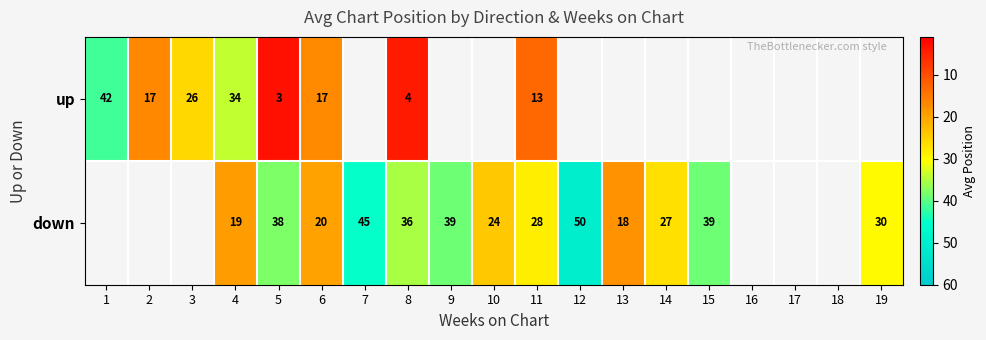

The value of down at 7 is 45.0. True or false?

True